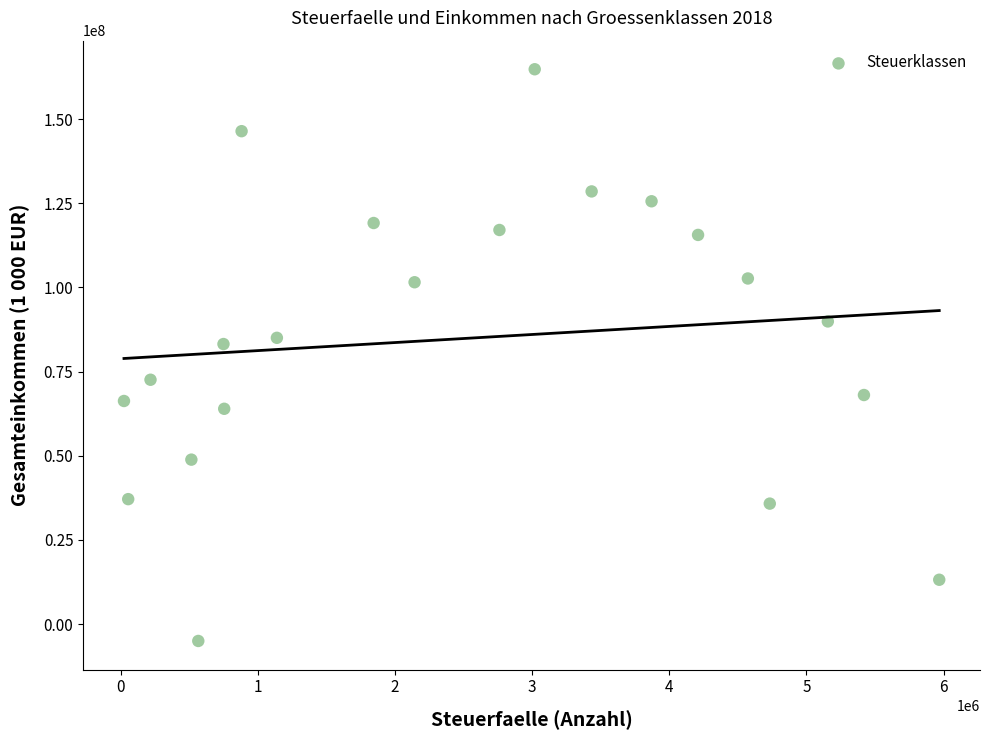

What is the range of X values (max minus min)?

5943561